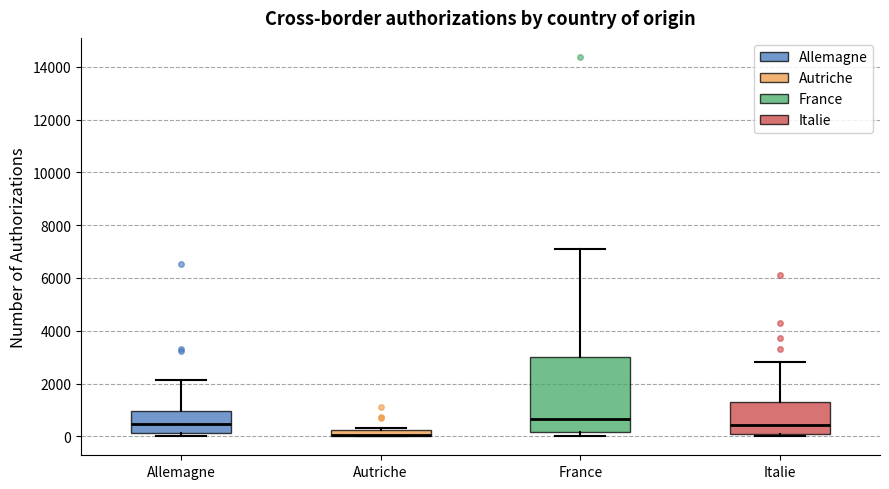

Which box is the tallest, from its lower edge to its upper edge?

France